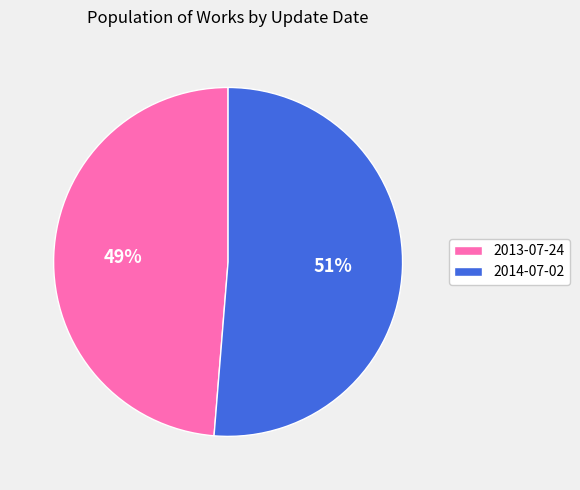

Is it true that 2013-07-24 is 57% of the pie?

False